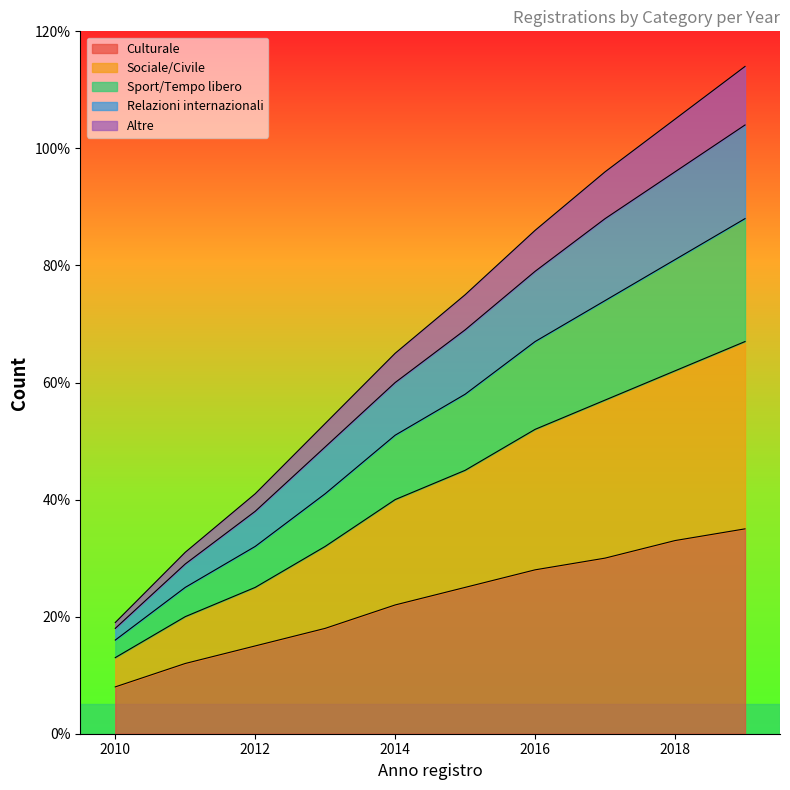

What is the minimum value for Culturale?

8